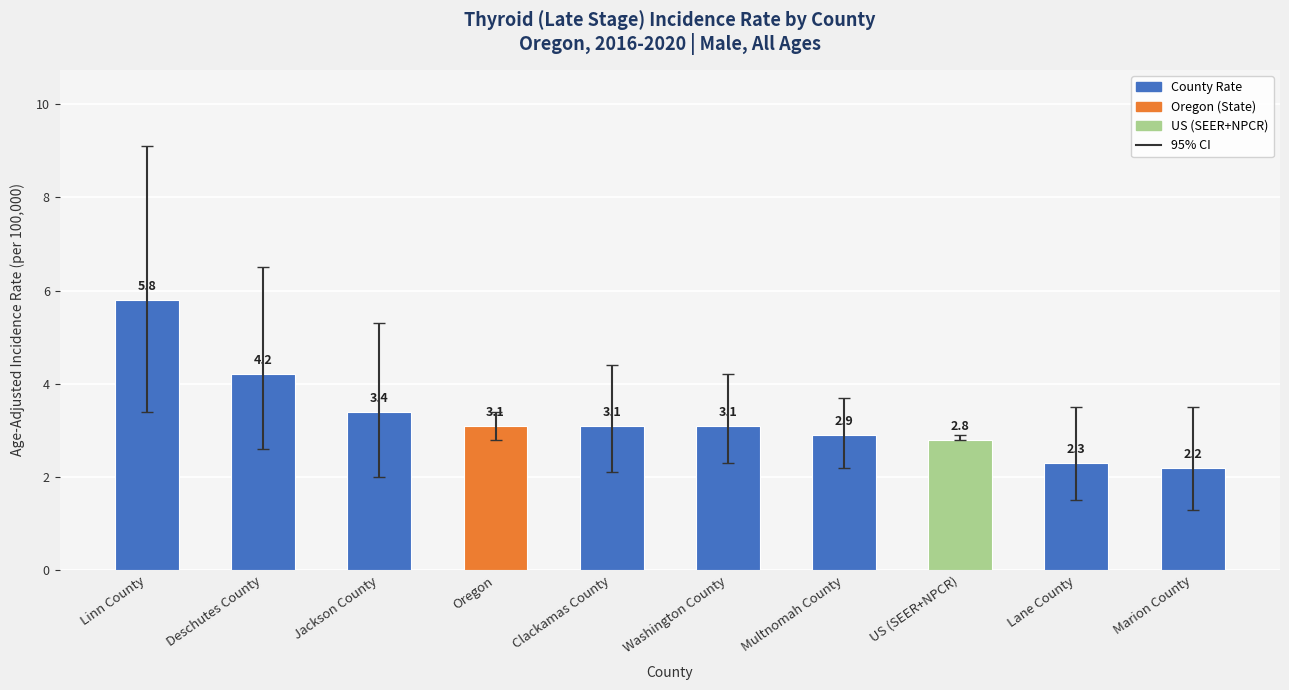

Count the number of categories in the chart.

10